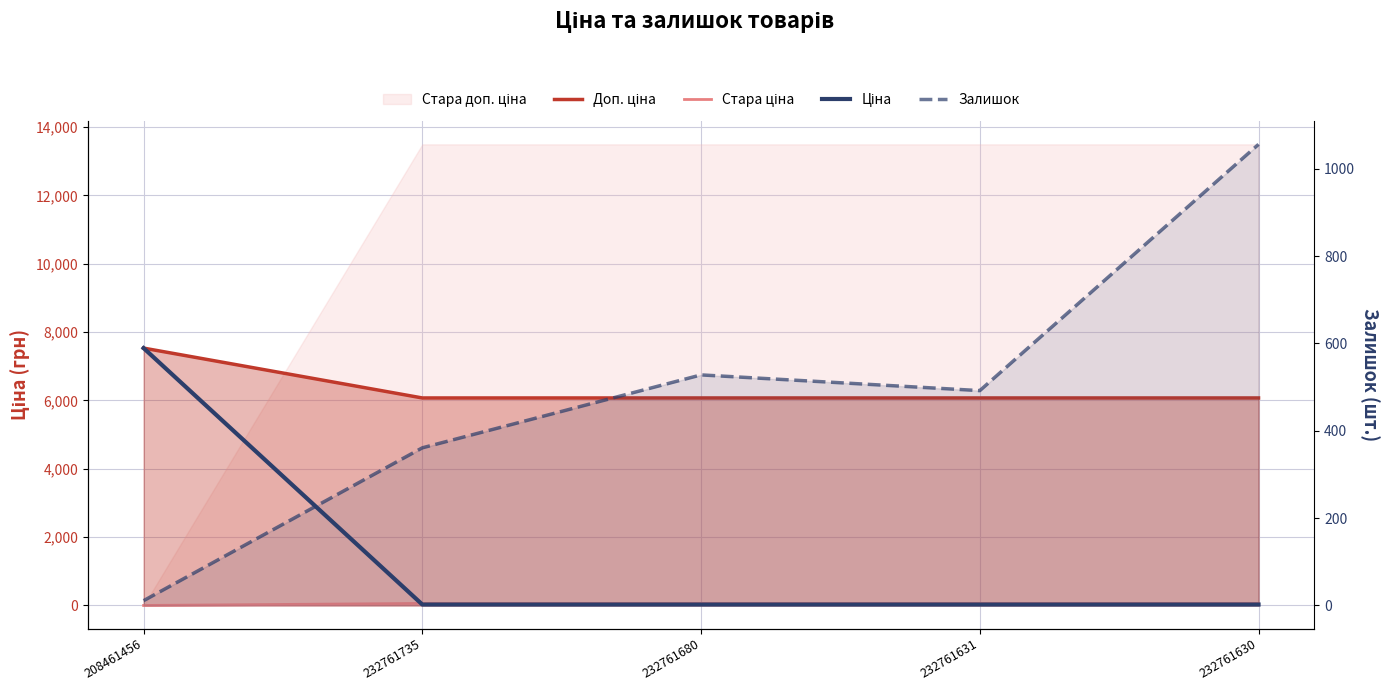

At 232761630, list the series in order from largest to smallest.

Доп. ціна, Залишок, Стара ціна, Ціна